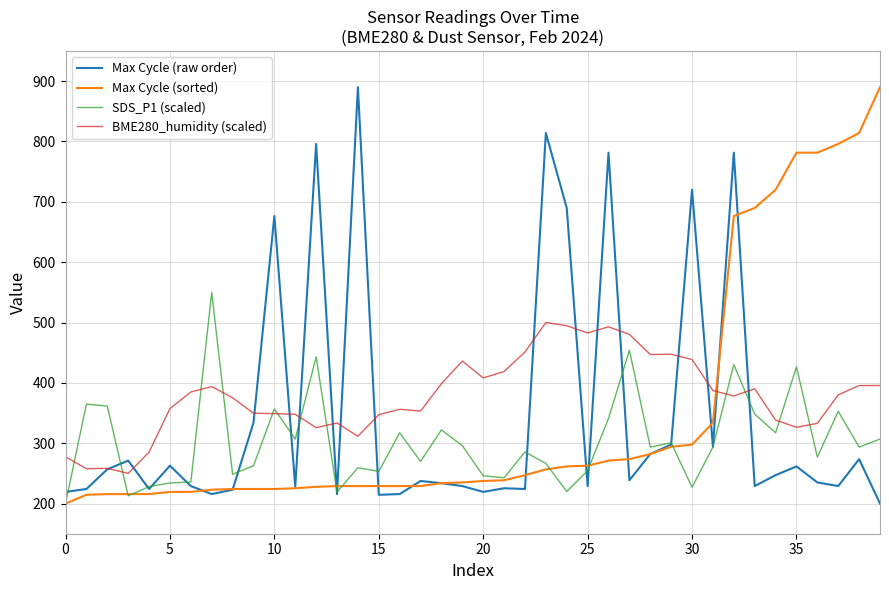

What is the maximum value for Max Cycle (raw order)?

890.0